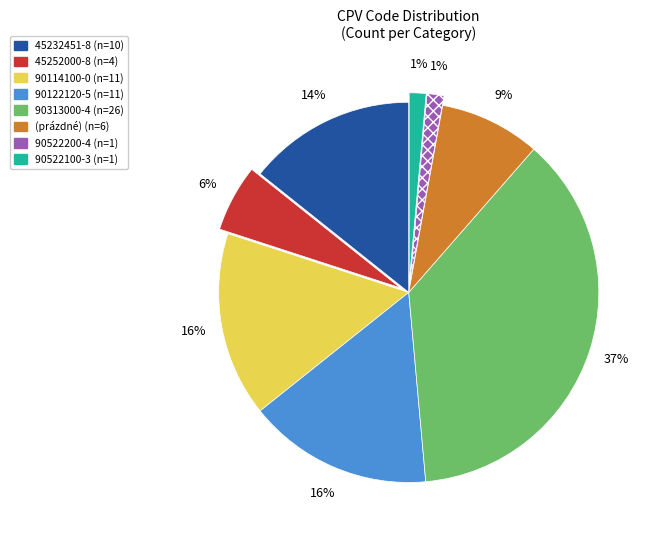

Is 45232451-8 the majority of the pie?

No